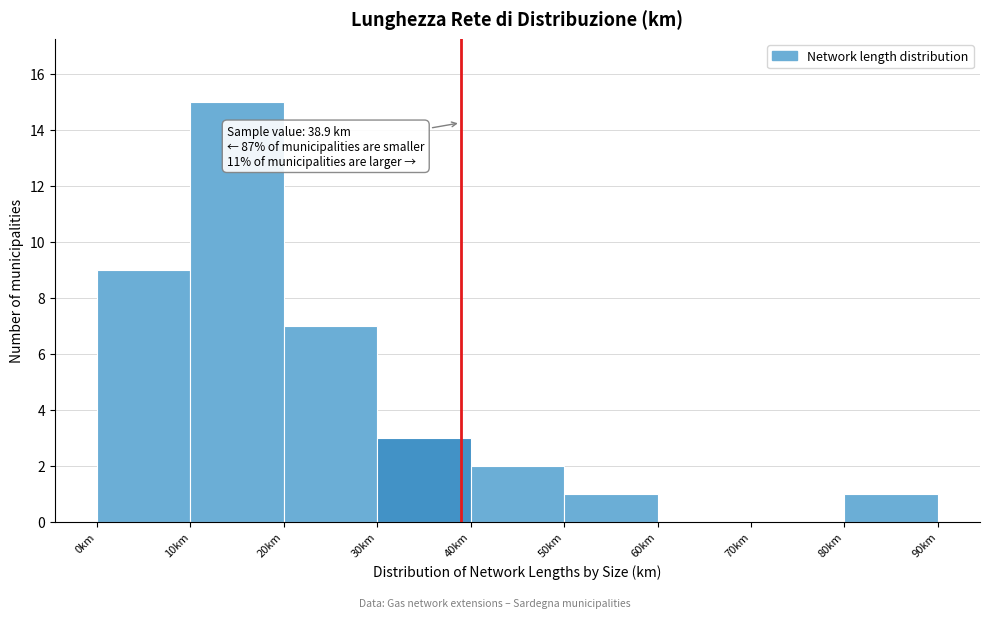

Which range on the x-axis has the tallest bar?

10 to 20